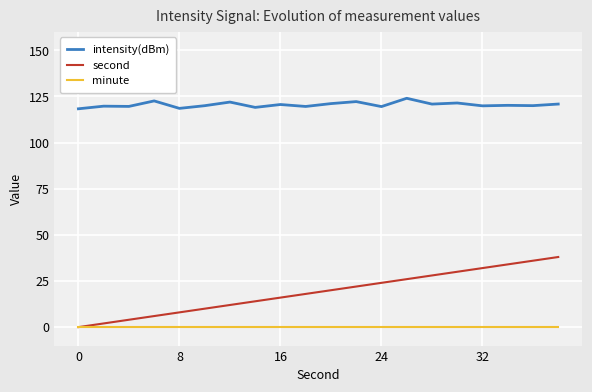

Which series has the largest total across all categories?

intensity(dBm)